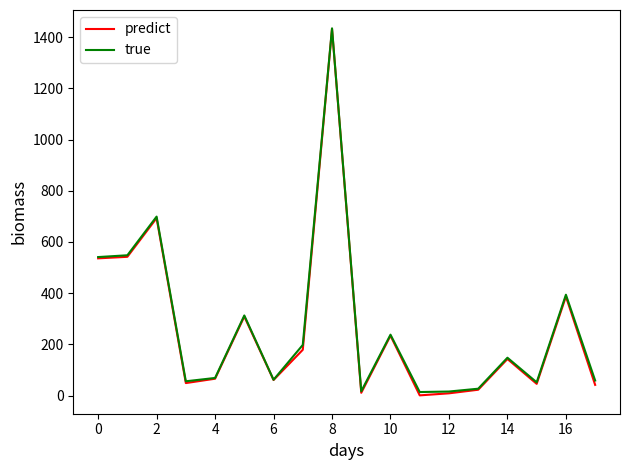

What is the maximum value for true?

1434